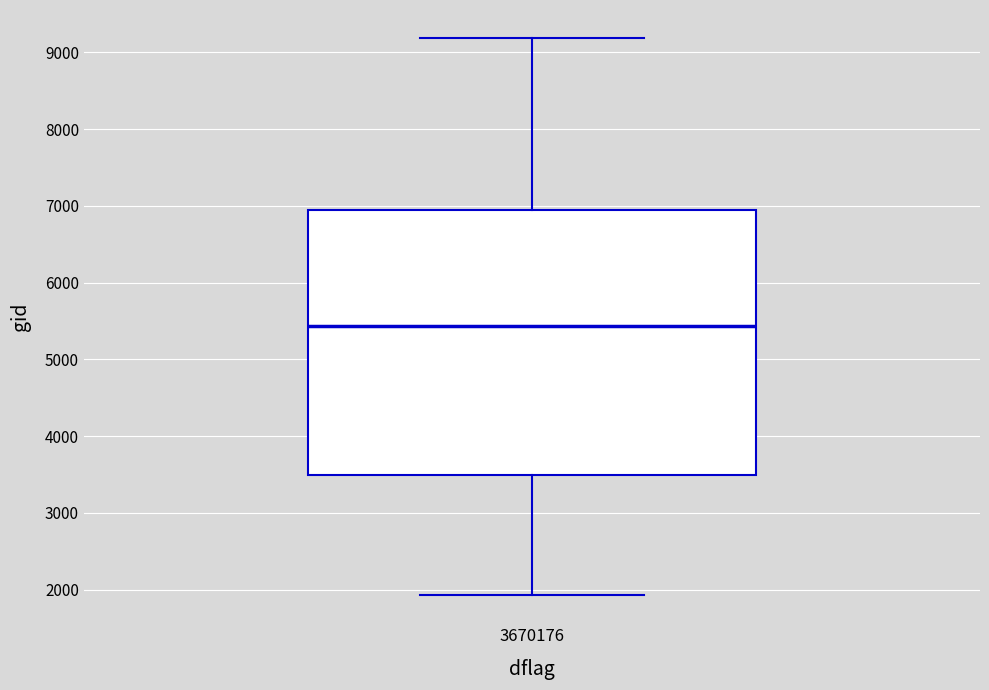

Where is the upper edge of the box at x = 3670176 on the y-axis? The values are not printed on the chart, so give them approximately, as read against the axis.

6900